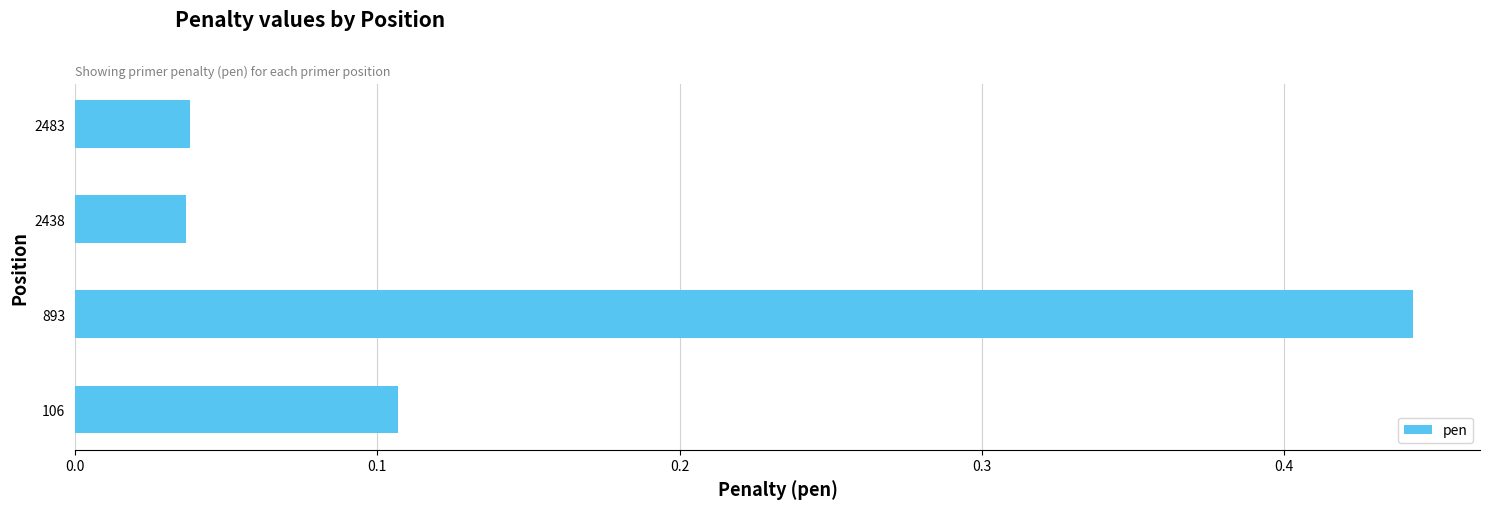

What is the sum of all values?

0.6